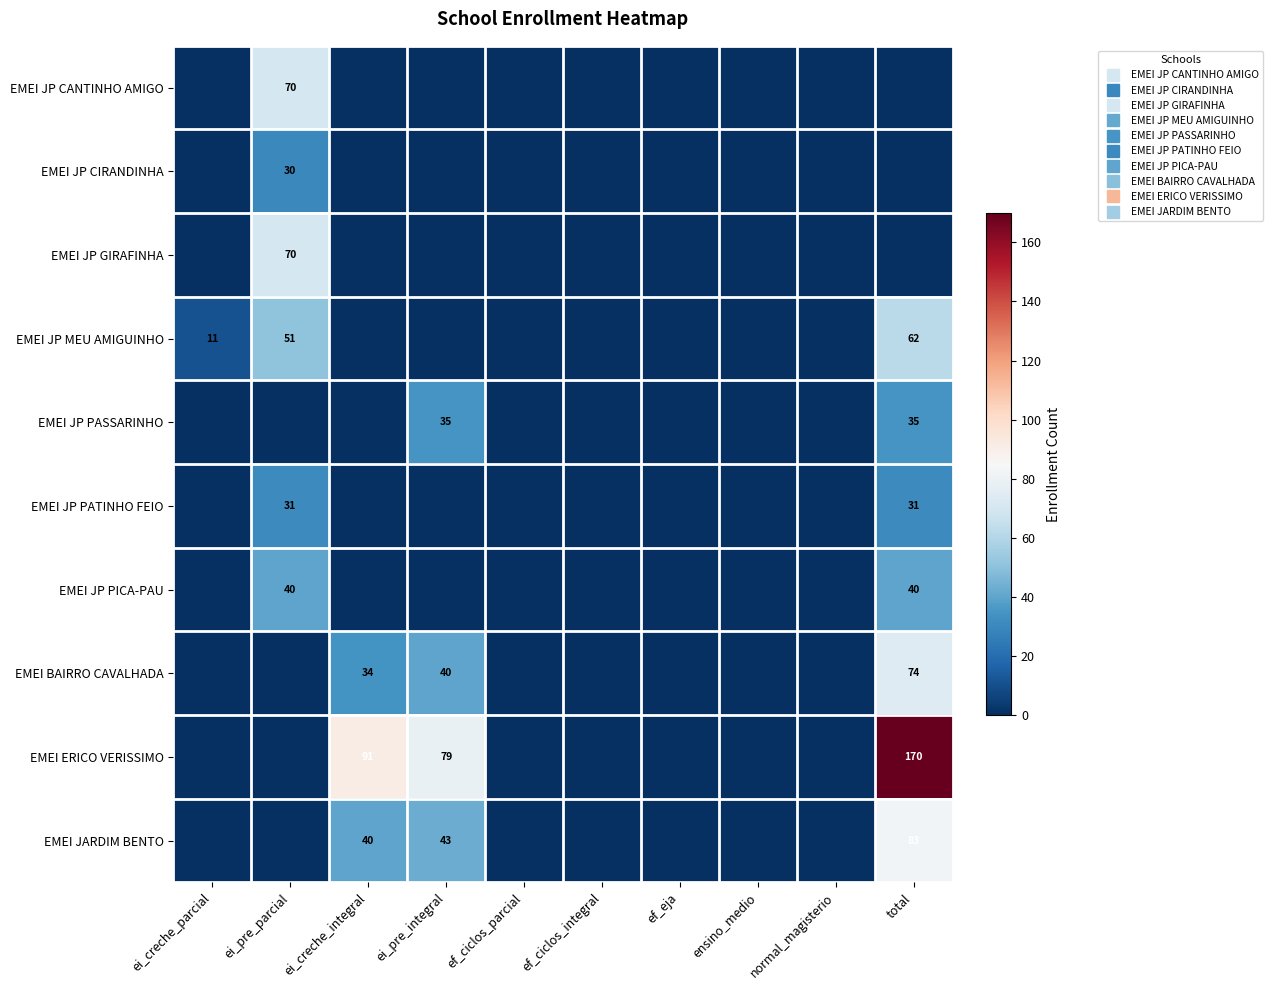

The EMEI JP PASSARINHO series shows 0 at ef_ciclos_parcial. True or false?

True